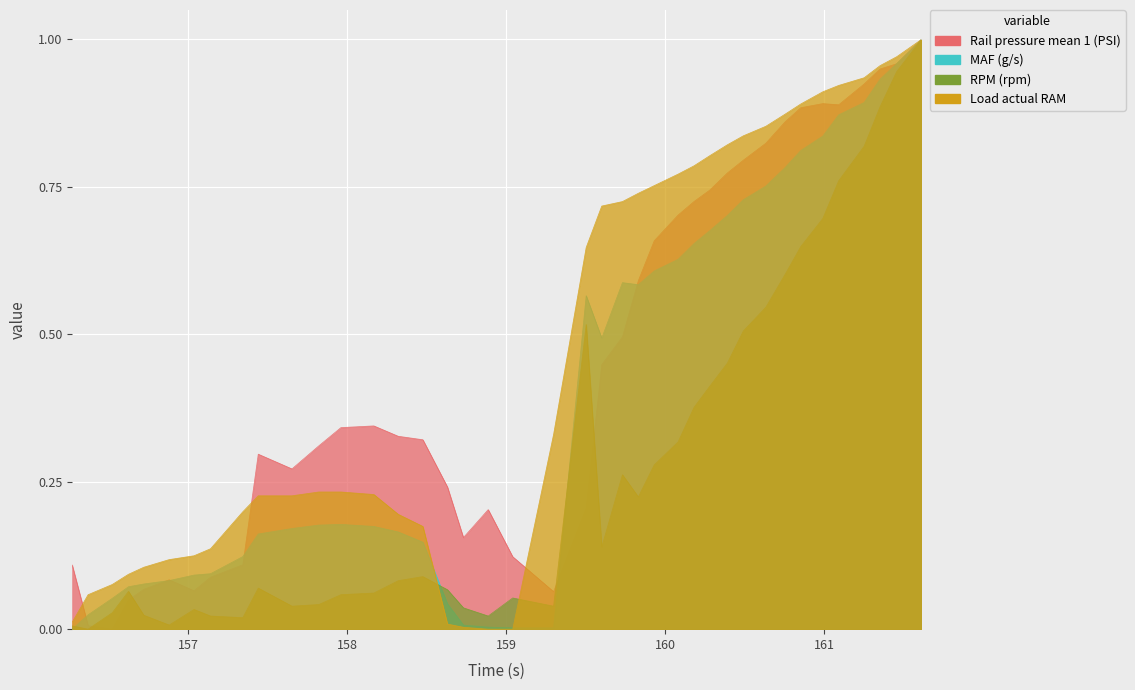

Reading left to right, transcribe all the data shown in this chart.

Rail pressure mean 1 (PSI): 0.1	0.0	0.0	0.0	0.1	0.1	0.1	0.1	0.1	0.3	0.3	0.3	0.3	0.3	0.3	0.3	0.2	0.2	0.2	0.1	0.1	0.2	0.4	0.5	0.6	0.7	0.7	0.7	0.7	0.8	0.8	0.8	0.9	0.9	0.9	0.9	0.9	1.0	1.0	1.0
MAF (g/s): 0.0	0.0	0.1	0.1	0.1	0.1	0.1	0.1	0.1	0.2	0.2	0.2	0.2	0.2	0.2	0.1	0.0	0.0	0.0	0.0	0.0	0.6	0.5	0.6	0.6	0.6	0.6	0.7	0.7	0.7	0.7	0.8	0.8	0.8	0.8	0.9	0.9	0.9	1.0	1.0
RPM (rpm): 0.0	0.0	0.0	0.1	0.0	0.0	0.0	0.0	0.0	0.1	0.0	0.0	0.1	0.1	0.1	0.1	0.1	0.0	0.0	0.1	0.0	0.5	0.1	0.3	0.2	0.3	0.3	0.4	0.4	0.5	0.5	0.5	0.6	0.6	0.7	0.8	0.8	0.9	0.9	1.0
Load actual RAM: 0.0	0.1	0.1	0.1	0.1	0.1	0.1	0.1	0.2	0.2	0.2	0.2	0.2	0.2	0.2	0.2	0.0	0.0	0.0	0.0	0.3	0.6	0.7	0.7	0.7	0.8	0.8	0.8	0.8	0.8	0.8	0.9	0.9	0.9	0.9	0.9	0.9	1.0	1.0	1.0